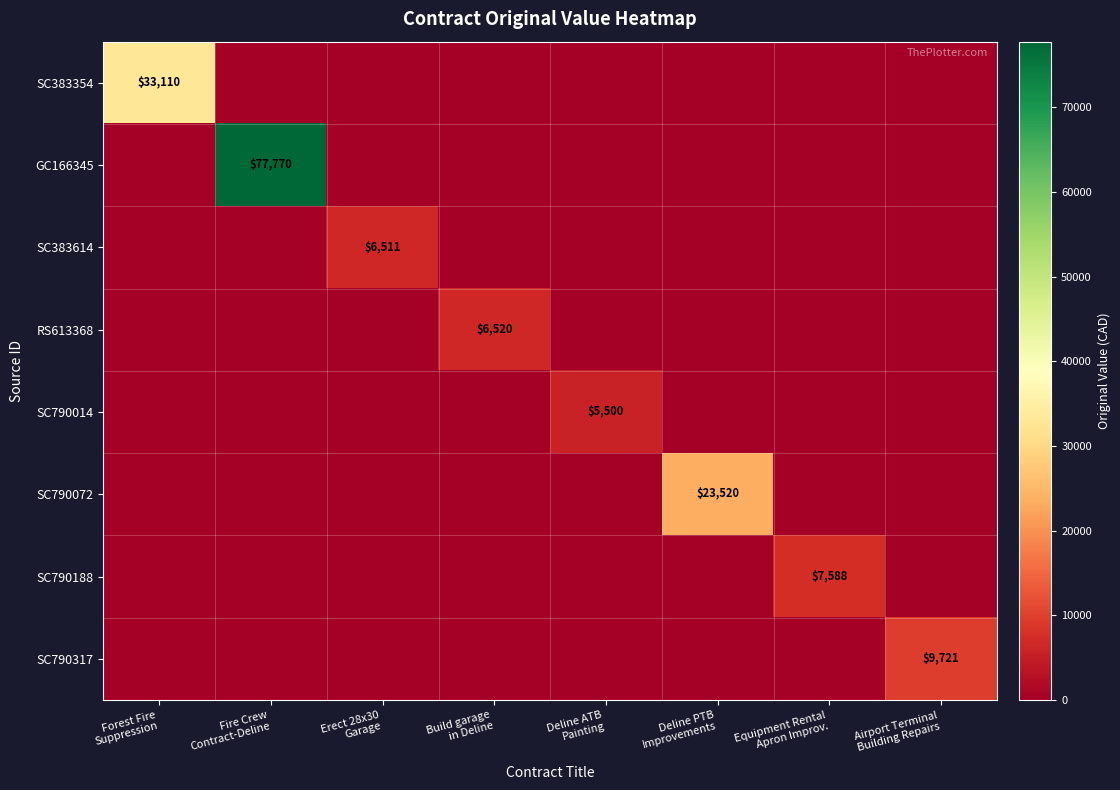

At Fire Crew Contract-Deline, list the series in order from smallest to largest.

SC383354, SC383614, RS613368, SC790014, SC790072, SC790188, SC790317, GC166345